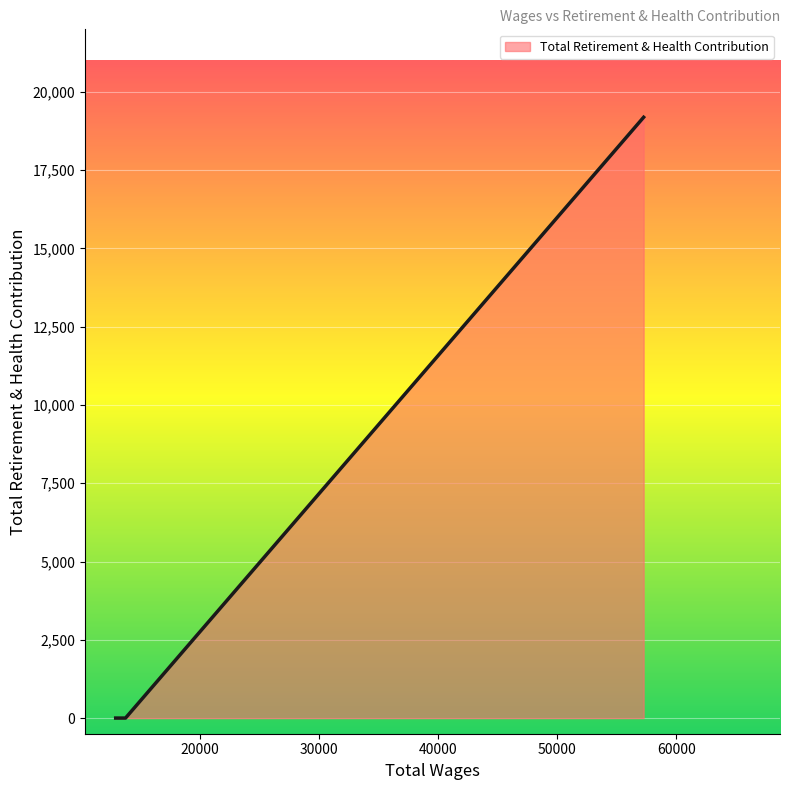

True or false: there are more than 2 points higher than both neighbors.

False